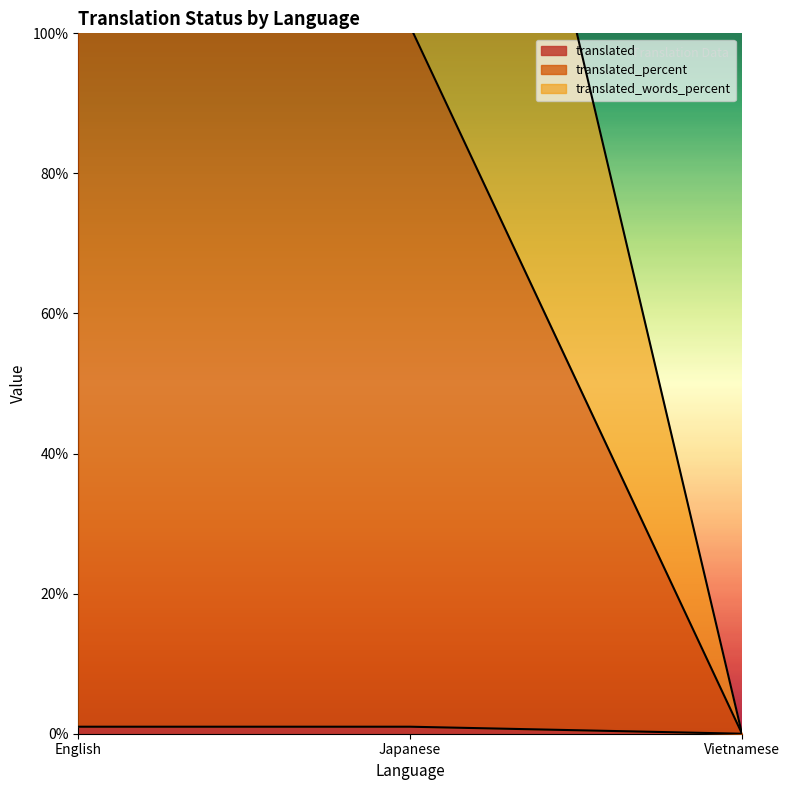

Reading right to left, transcribe all the data shown in this chart.

translated: Vietnamese=0	Japanese=1	English=1
translated_percent: Vietnamese=0	Japanese=201	English=201
translated_words_percent: Vietnamese=0	Japanese=101	English=101